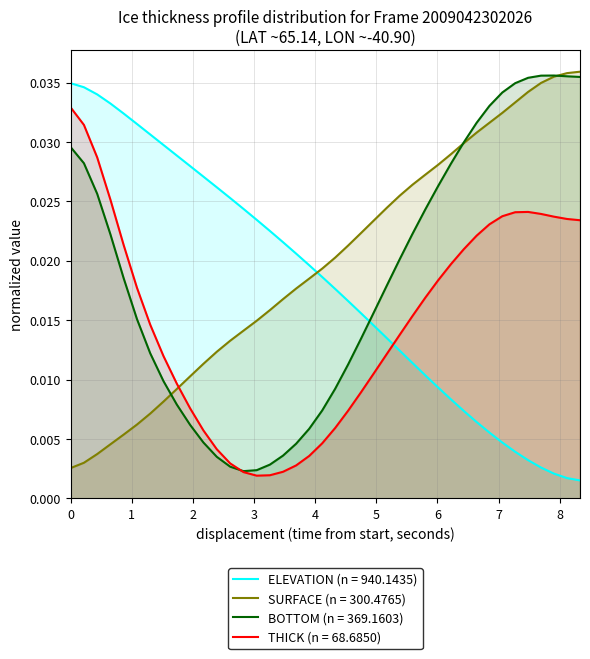

True or false: ELEVATION (n = 940.1435) and THICK (n = 68.6850) intersect in this chart.

True